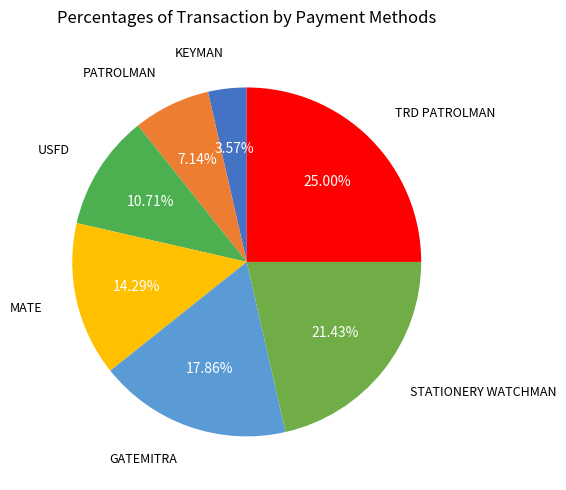

To the nearest percent, what portion does PATROLMAN represent?

7%